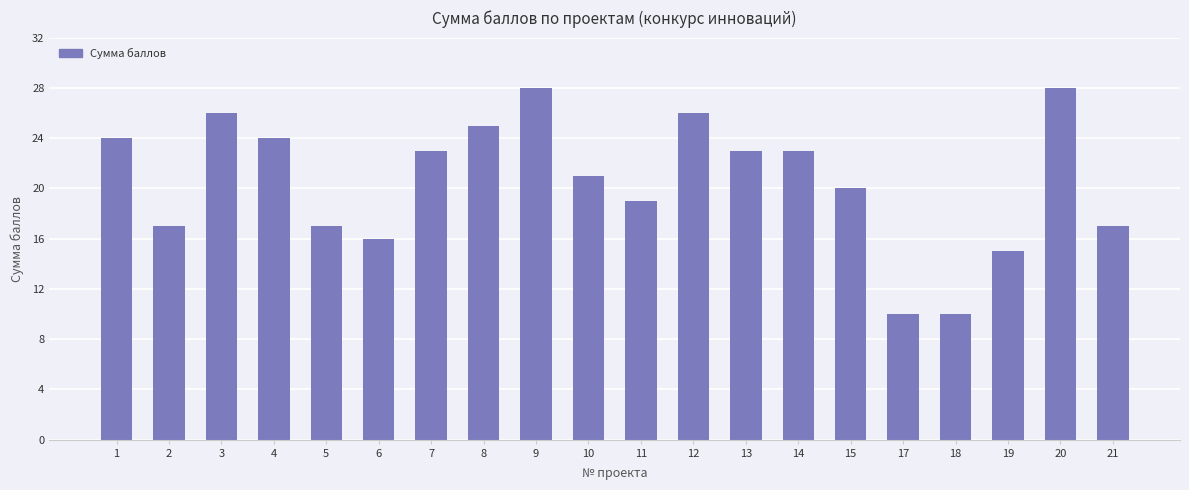

The value at 6 is 16. True or false?

True